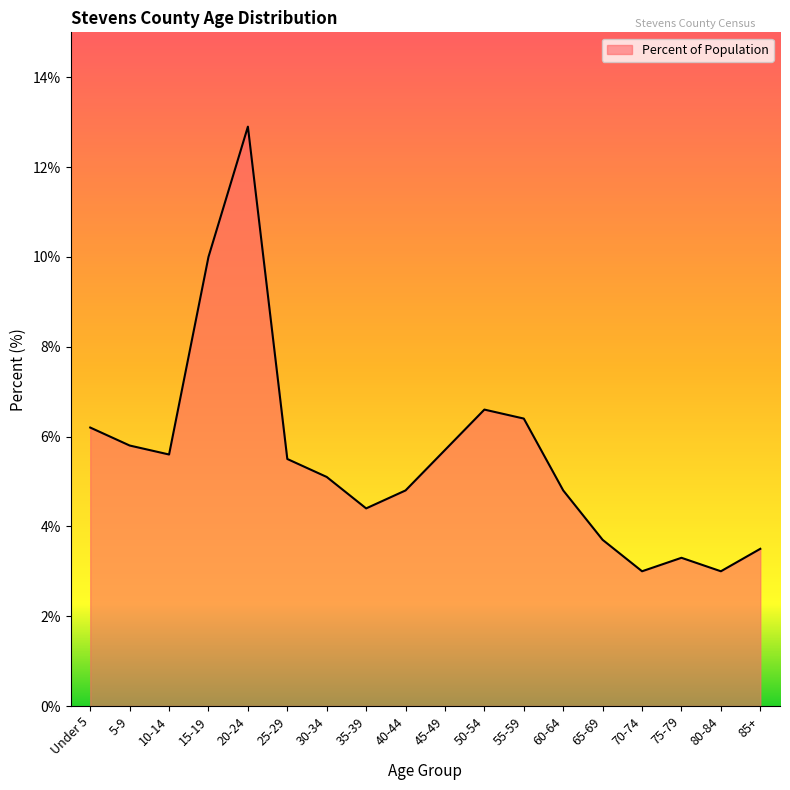

At which label does the data first exceed 5?

Under 5